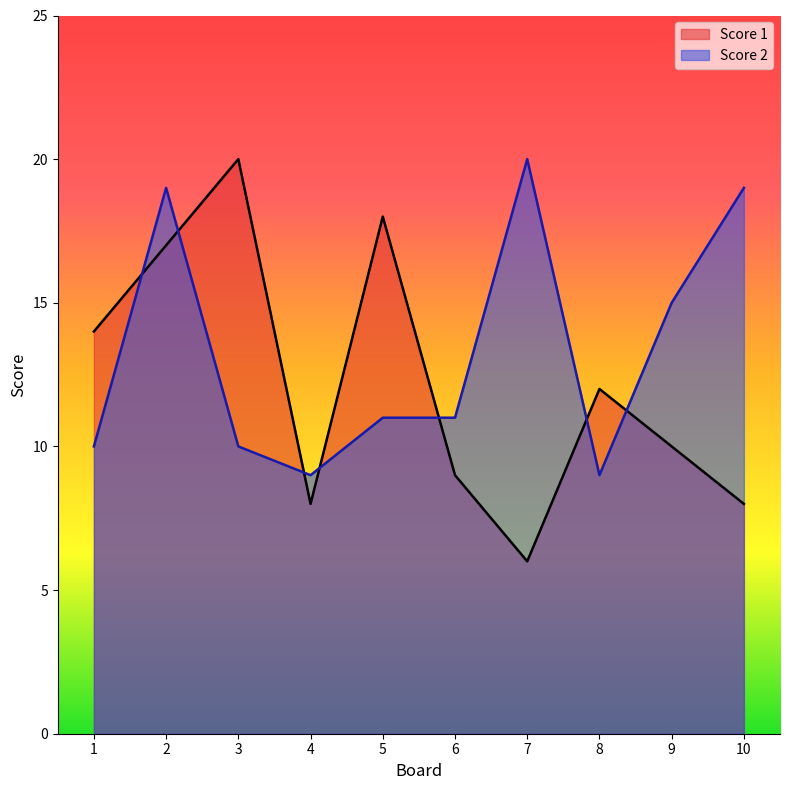

Rank the categories by Score 2 value from highest to lowest.

7, 2, 10, 9, 5, 6, 1, 3, 4, 8